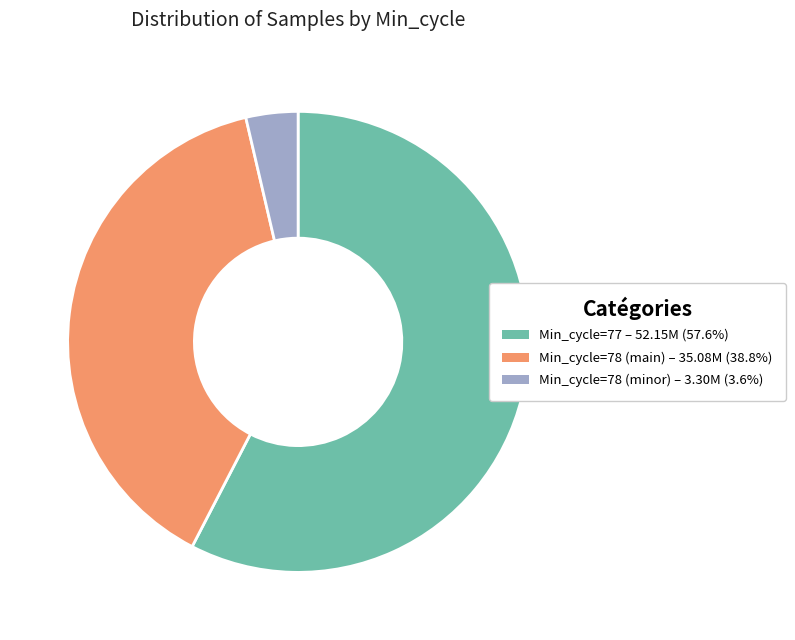

How many segments does this pie chart have?

3